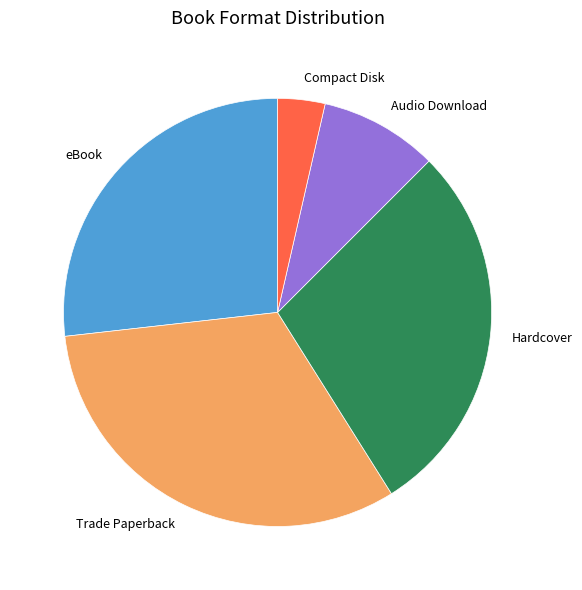

What is the ratio of the value at Compact Disk to the value at Audio Download?

0.4